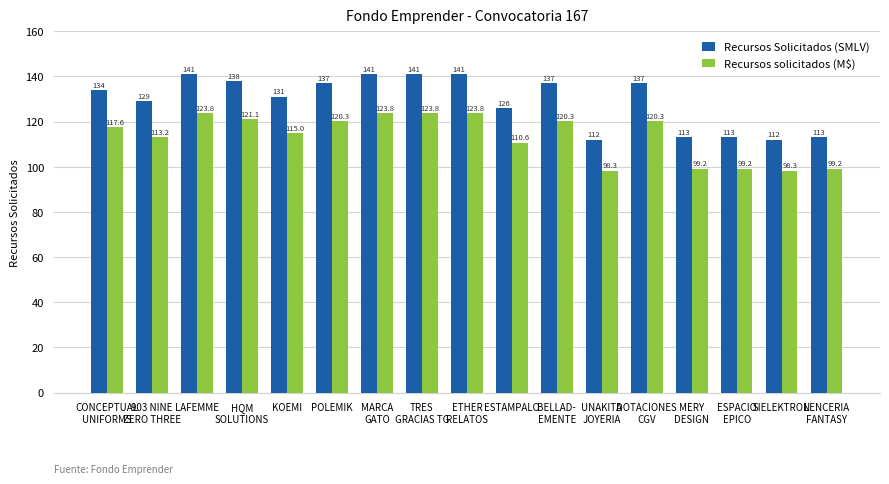

Which series has the largest total across all categories?

Recursos Solicitados (SMLV)